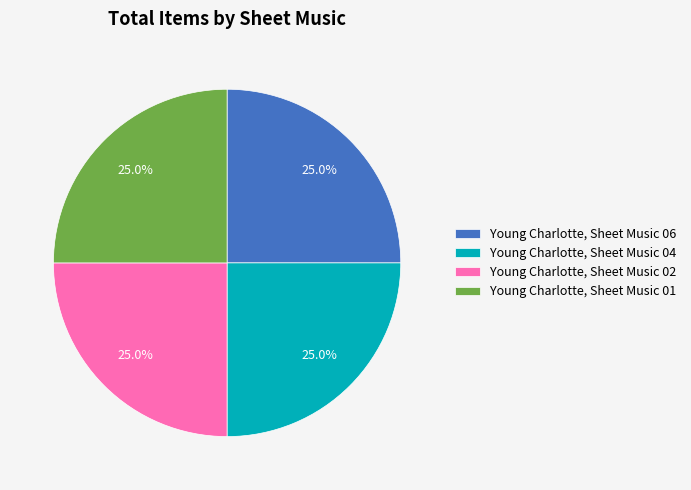

Does Young Charlotte, Sheet Music 01 represent more than half of the total?

No